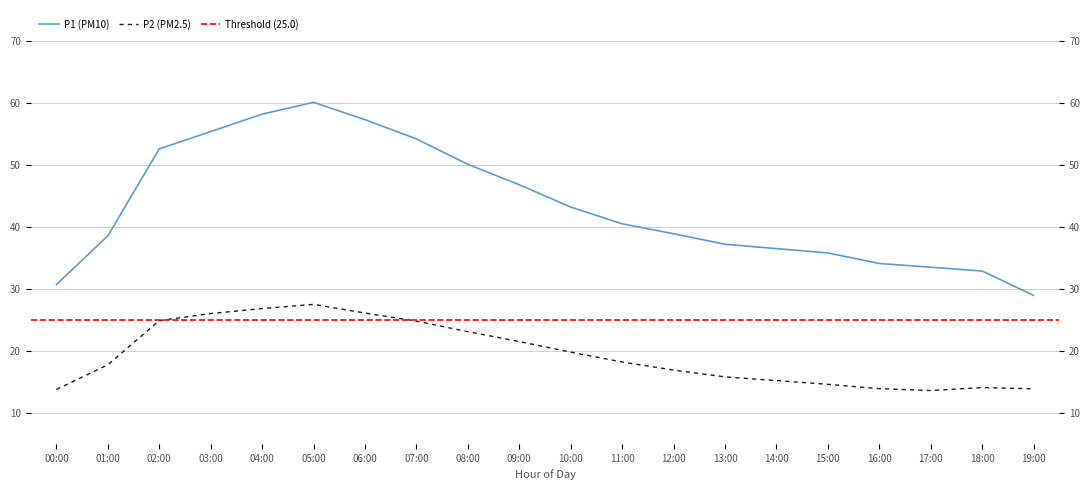

Between 02:00 and 07:00, which series saw the biggest shift?

P1